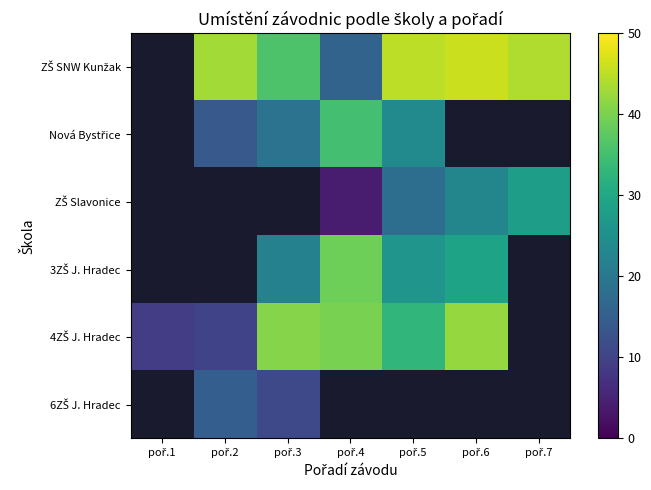

Which category has the lowest value in the ZŠ SNW Kunžak series?

poř.1